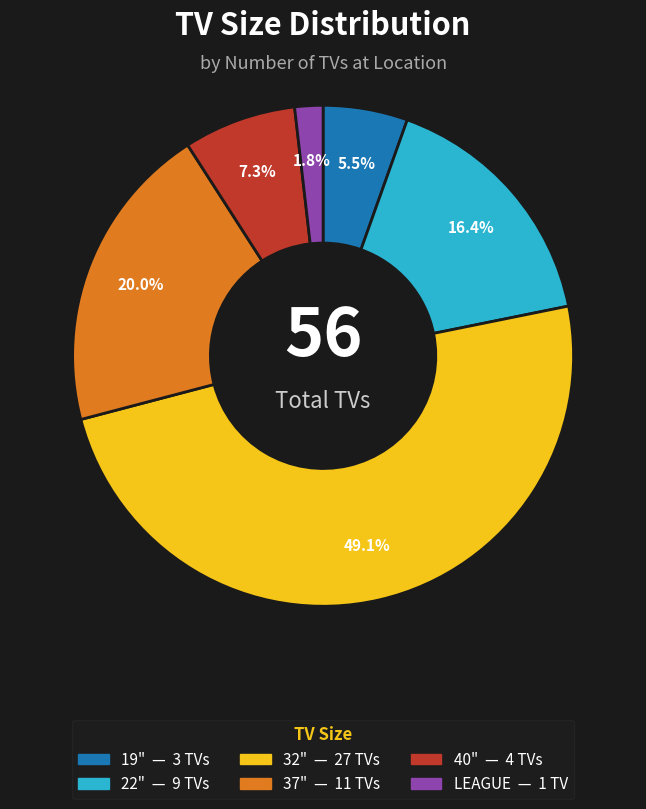

To the nearest percent, what is the combined percentage of LEAGUE and 32"?

51%